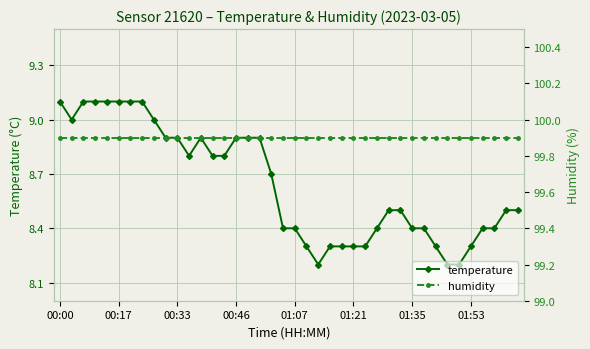

How many lines are shown in the chart?

2